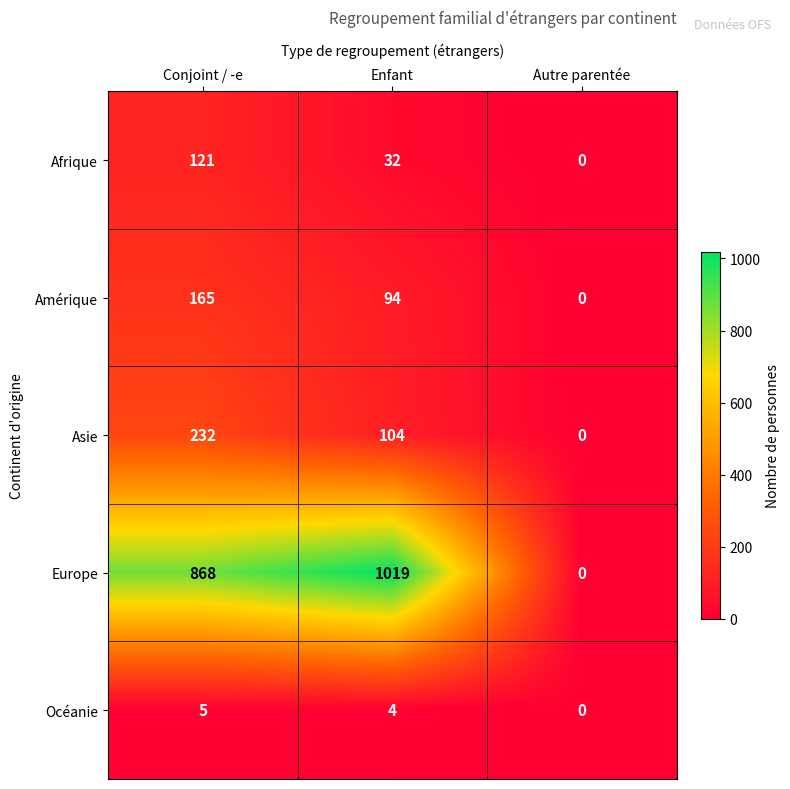

What is the average value of the Océanie series?

3